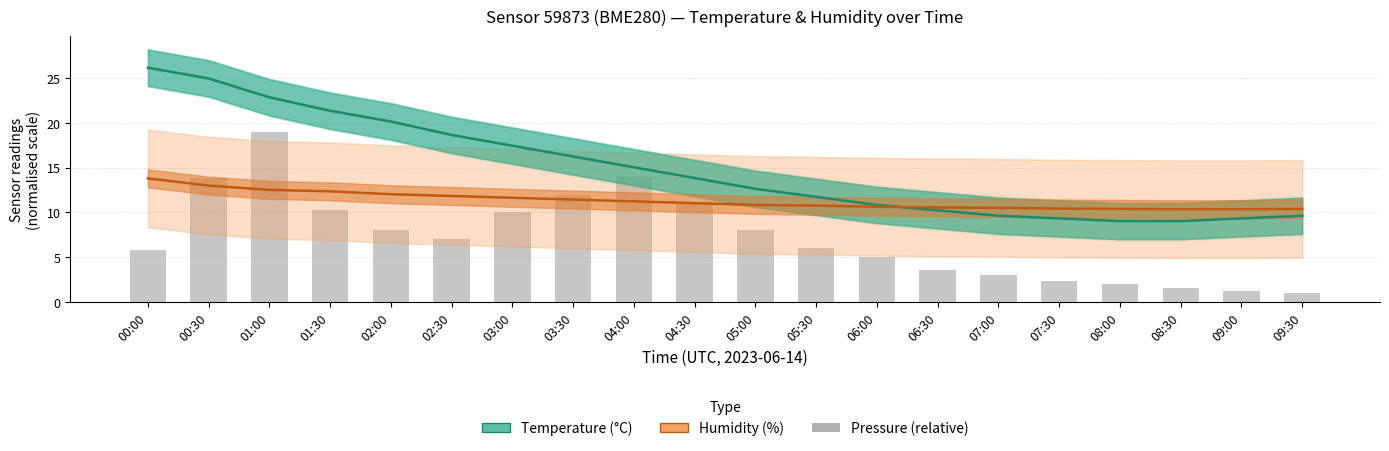

How many values in the Temperature (°C) series exceed 13?

10